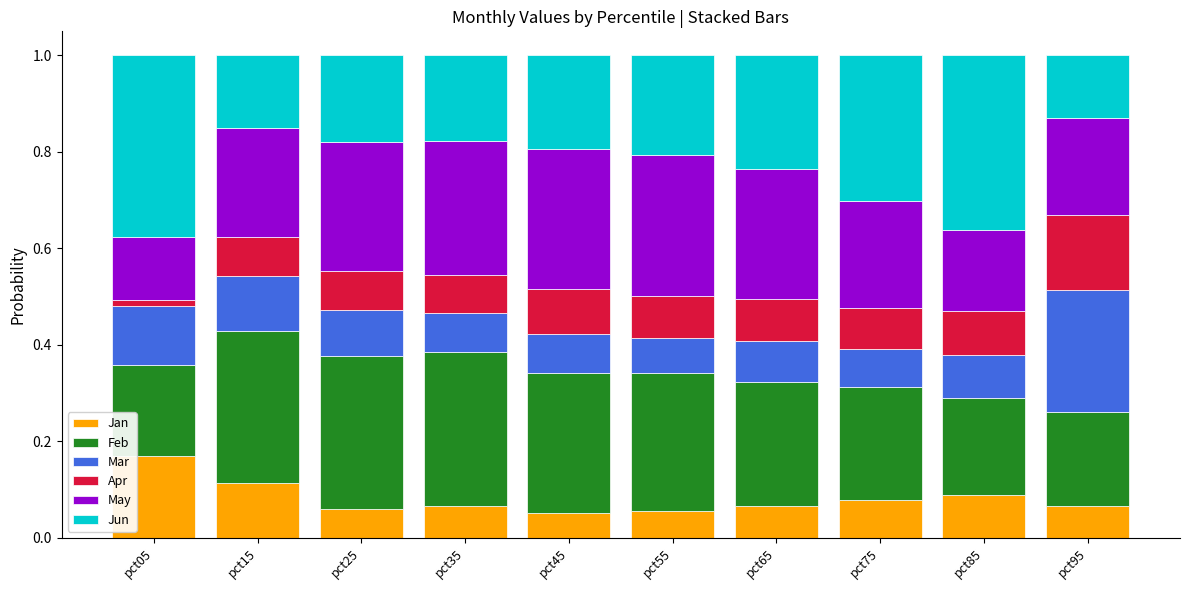

What are all the series names shown in the legend?

Jan, Feb, Mar, Apr, May, Jun